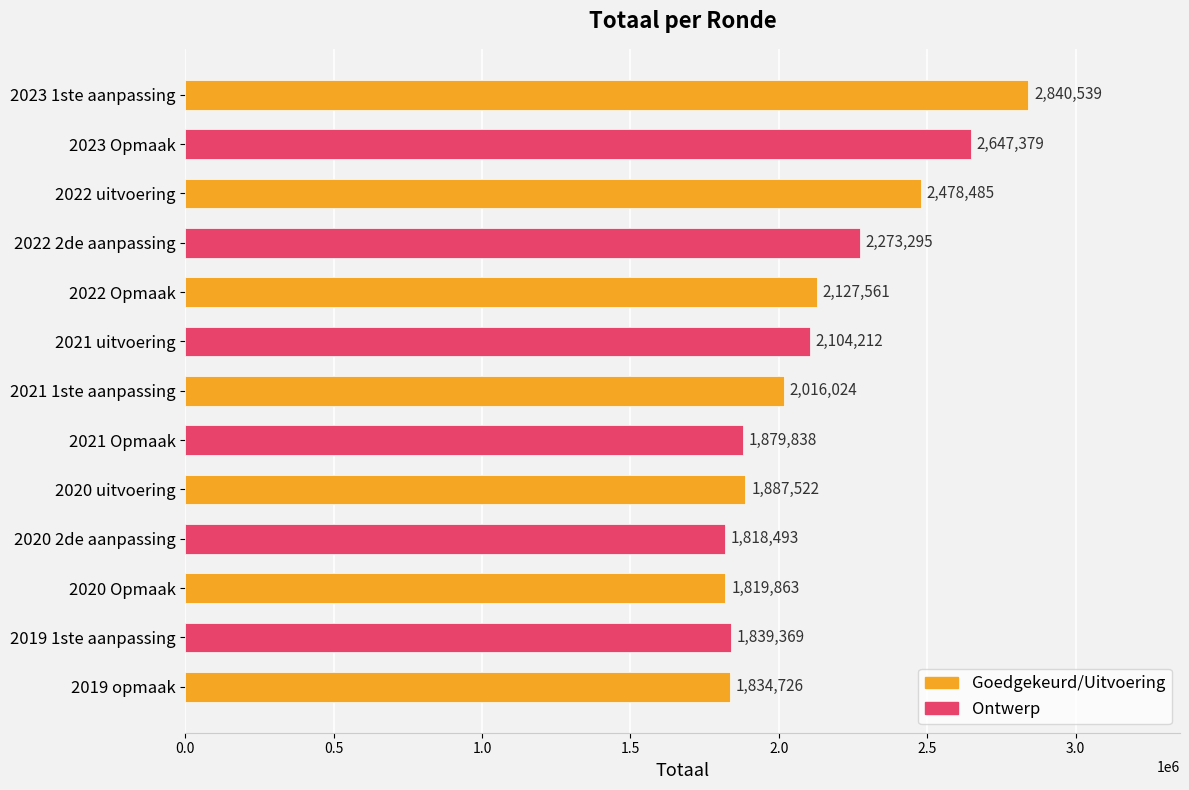

What is the difference between the maximum and second lowest values?

1020676